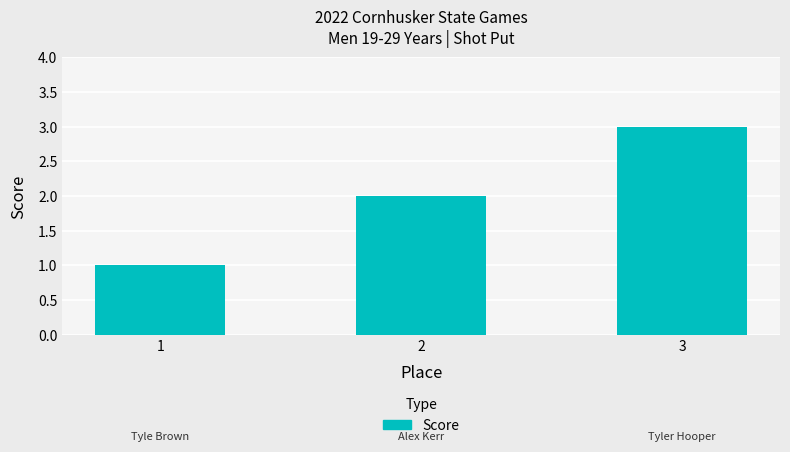

What is the value of the 2nd bar from the left?

2